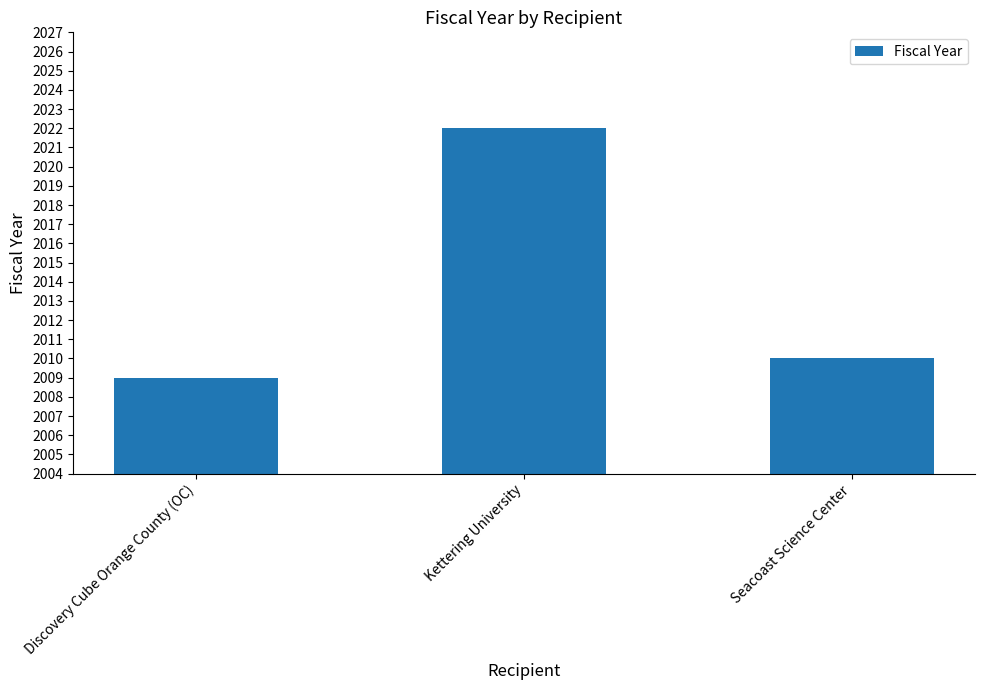

At which label does the data first exceed 2010?

Kettering University